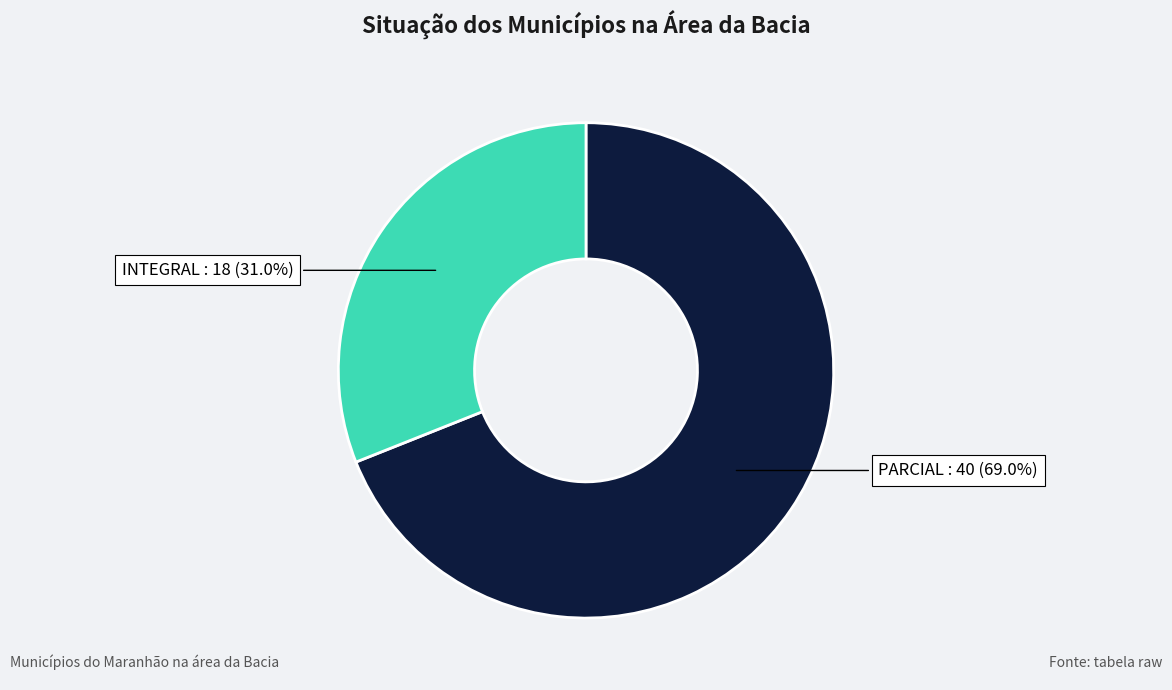

Is there a majority slice in this chart?

Yes